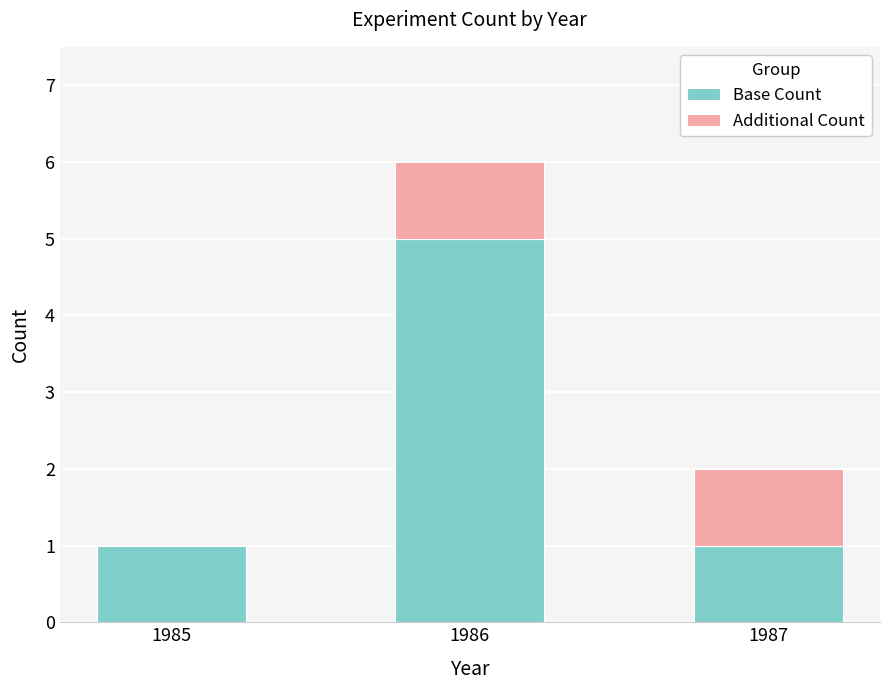

How many data points does each series have?

3